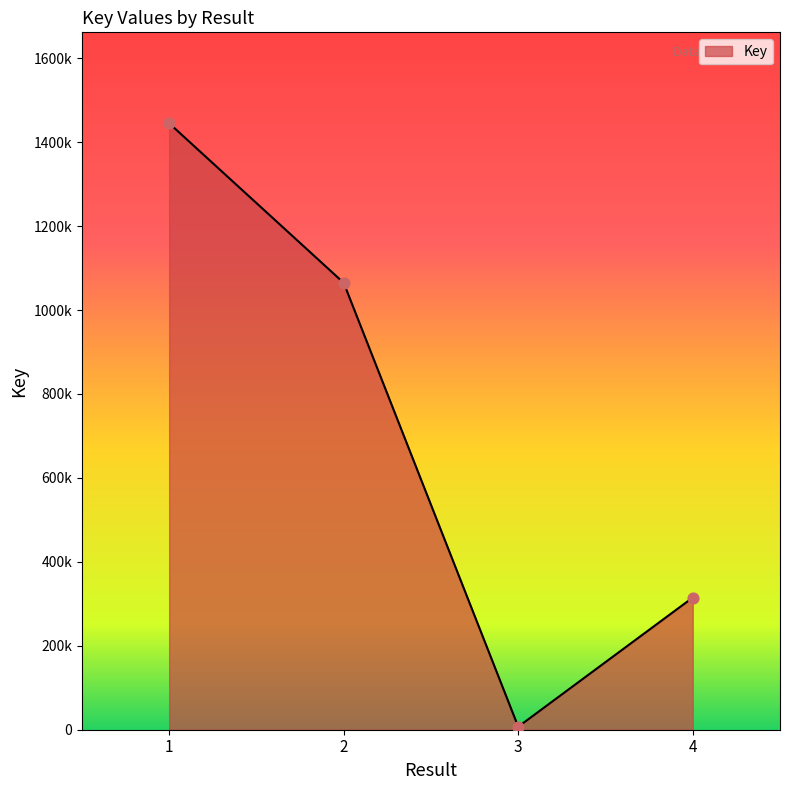

What is the ratio of the value at 4 to the value at 2?

0.3